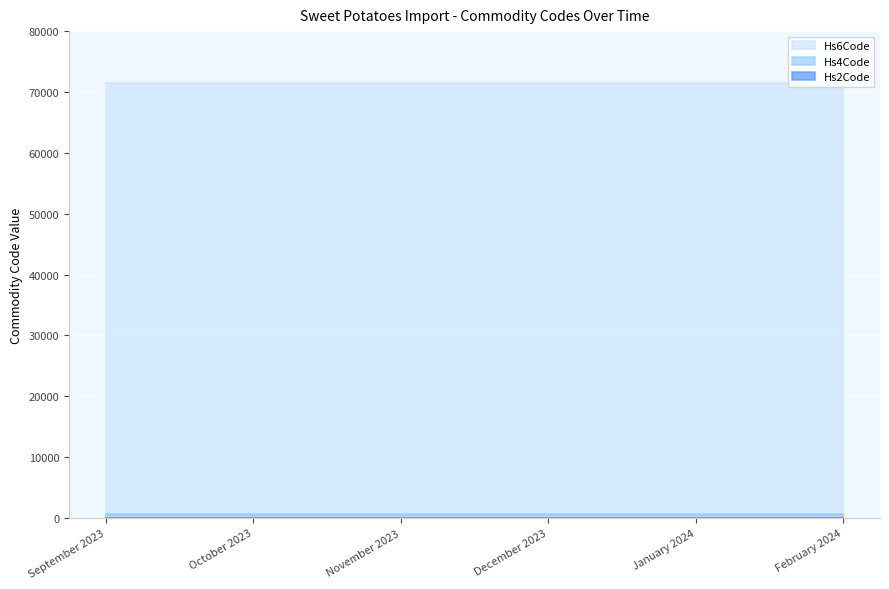

What is the sum of the Hs4Code values at January 2024 and December 2023?

1428